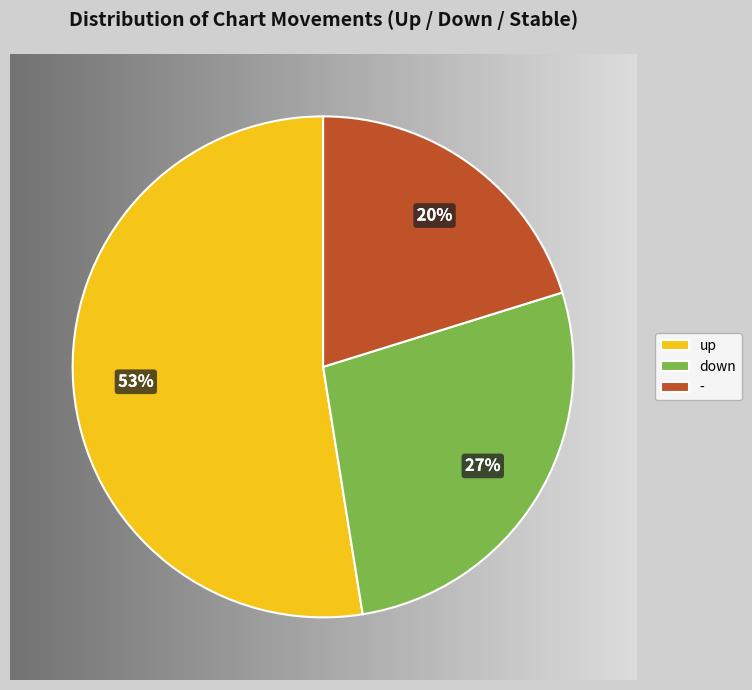

Does any single category account for the majority?

Yes